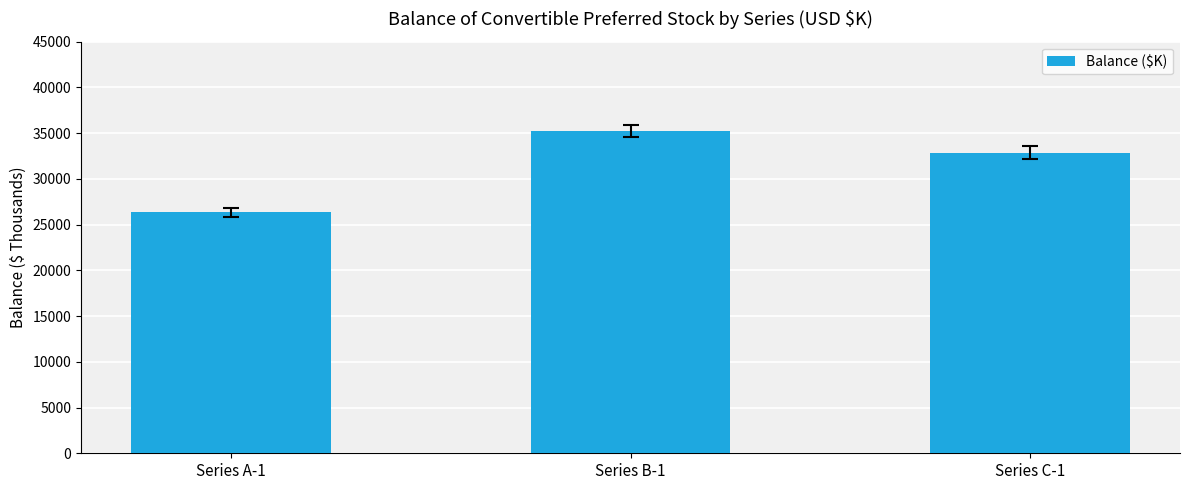

Is it true that the value at Series A-1 is 26336?

True